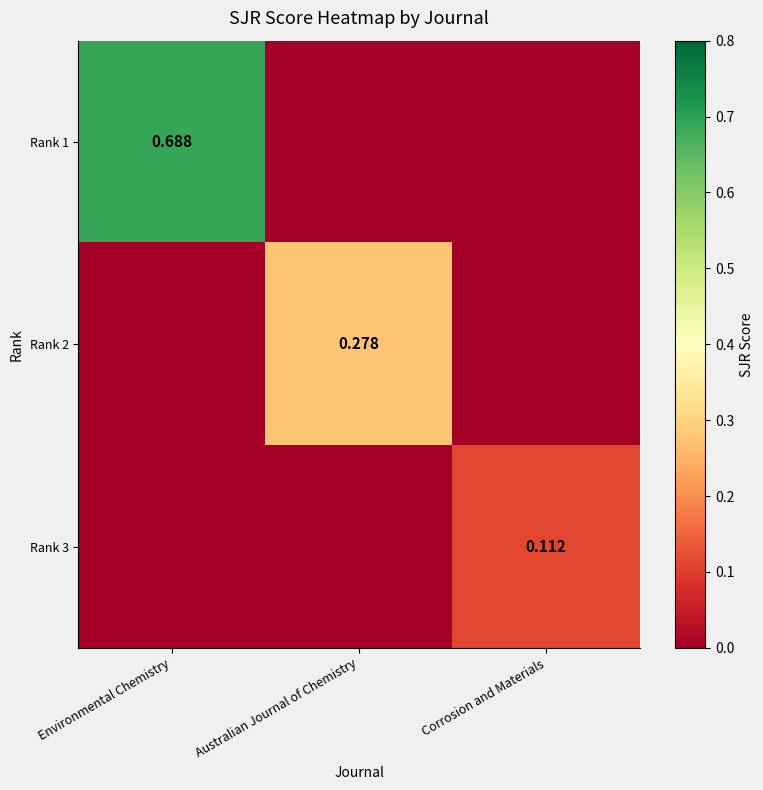

Rank the series at Corrosion and Materials from lowest to highest value.

Rank 1, Rank 2, Rank 3